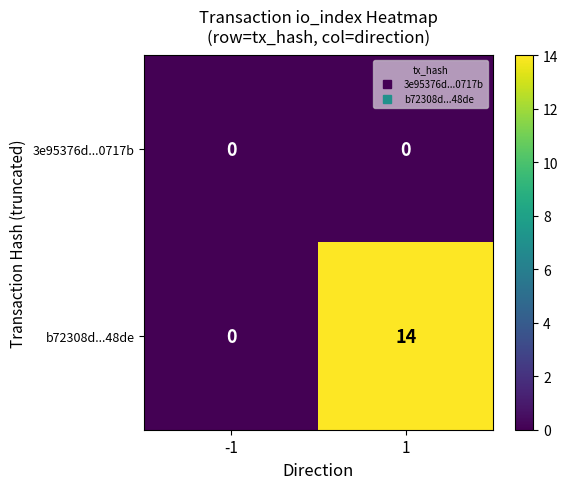

What value does the b72308d...48de series have at 1?

14